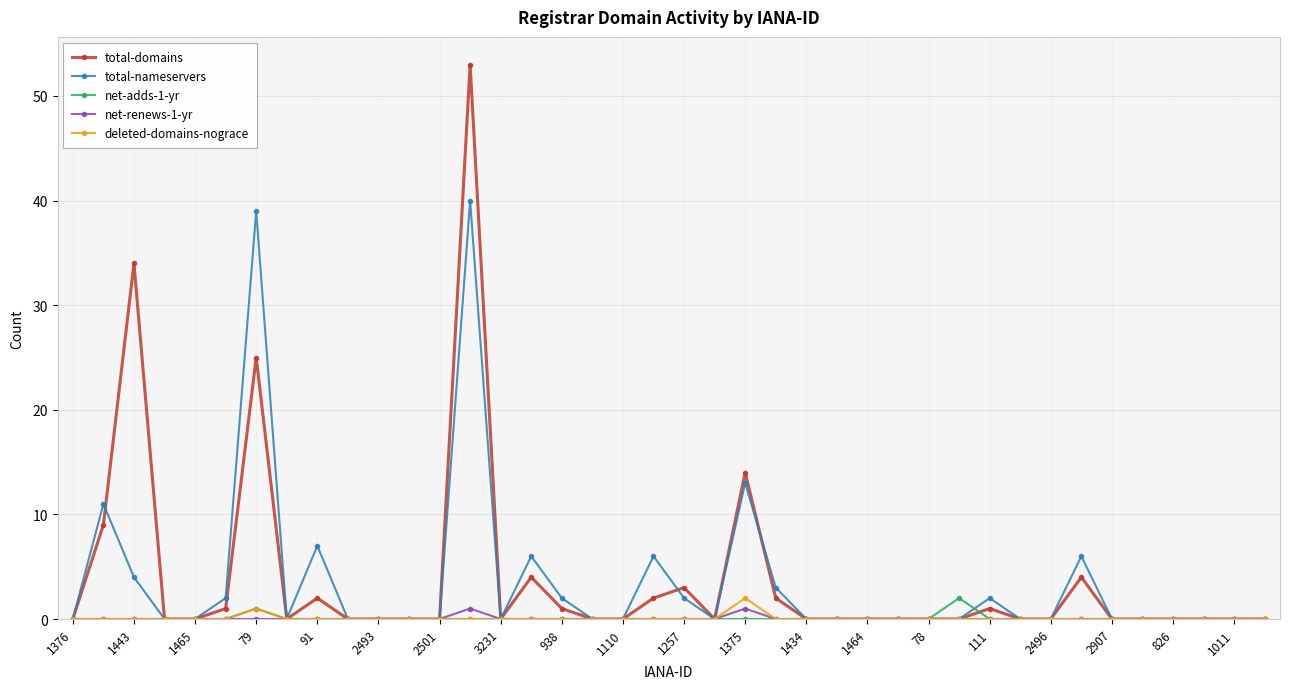

What is the maximum value shown in the chart?

53